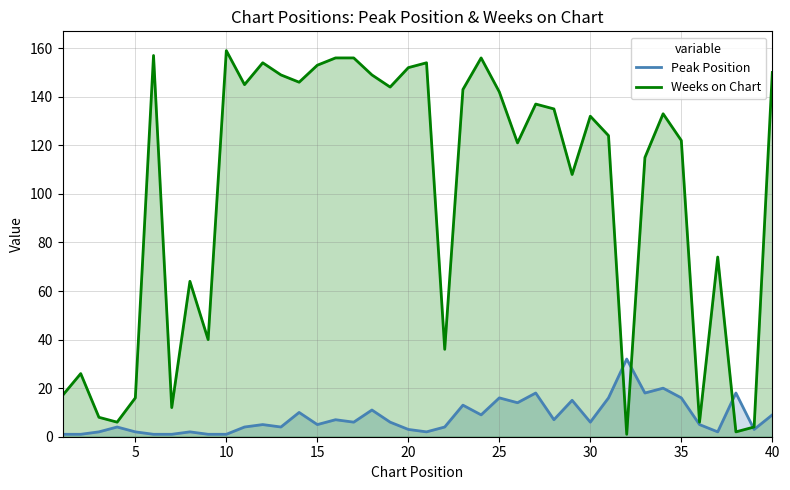

In Weeks on Chart, how many points are lower than both neighbors (excluding endpoints)?

12